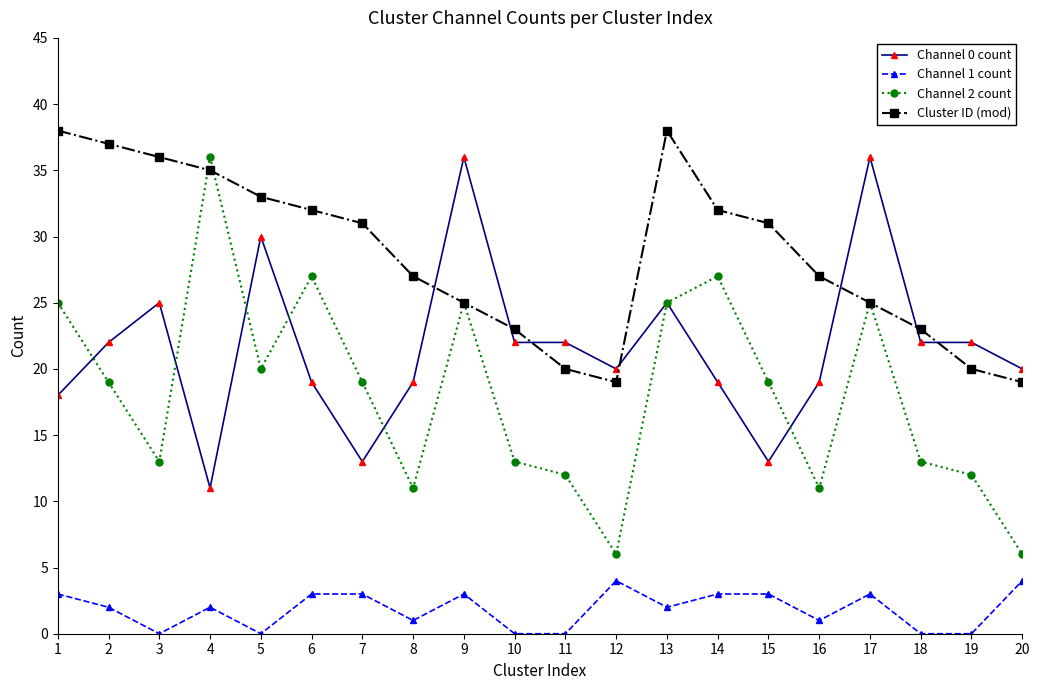

What are all the series names shown in the legend?

Channel 0 count, Channel 1 count, Channel 2 count, Cluster ID (mod)